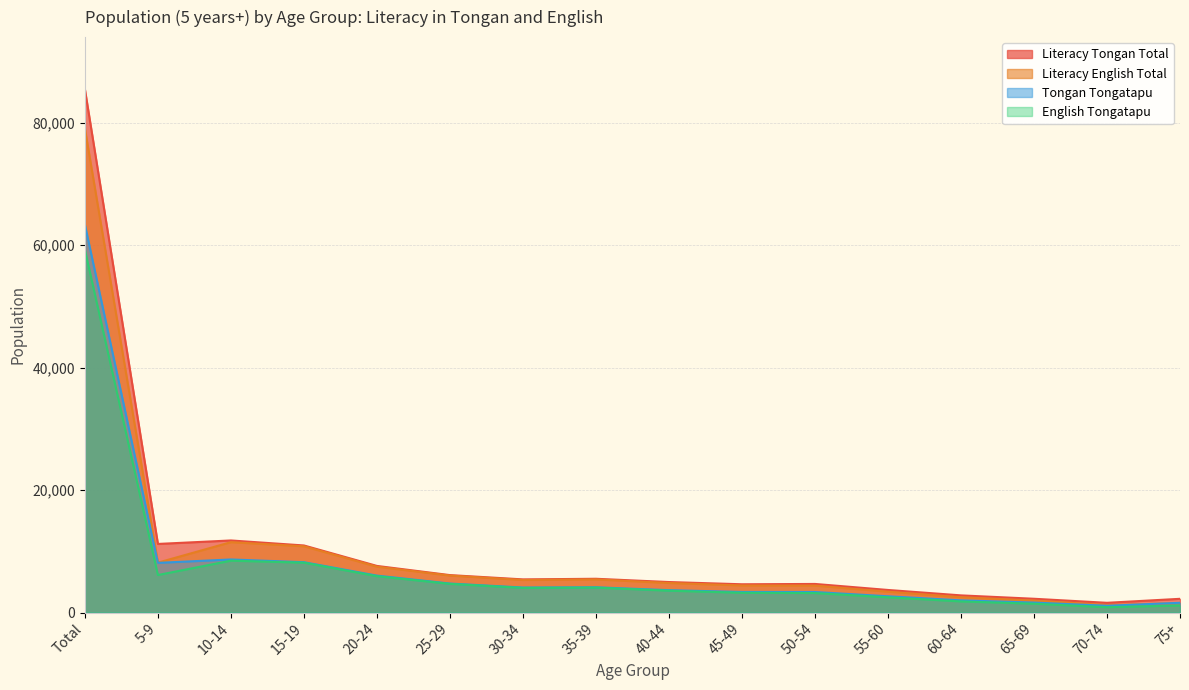

Which category has the highest value across all series?

Total